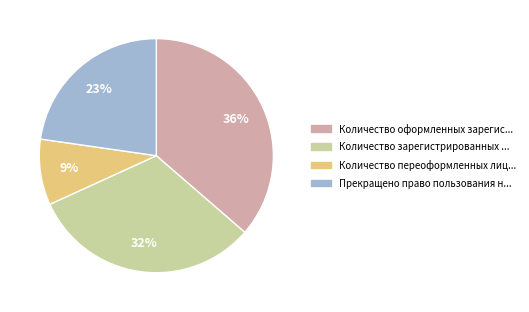

To the nearest percent, what is the difference between the largest and smallest slice percentages?

27%